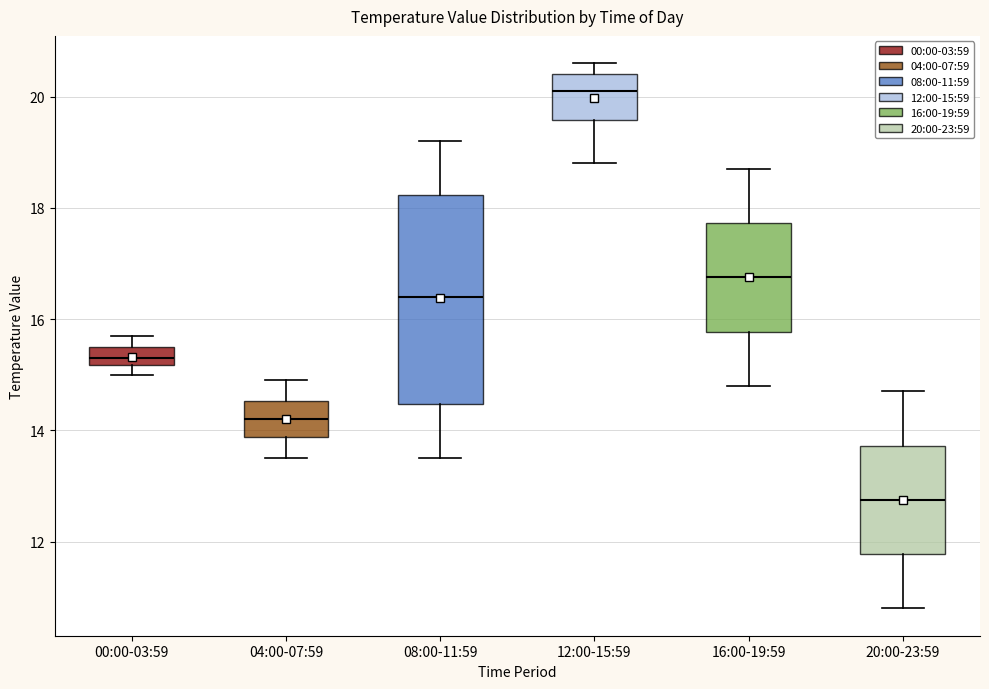

Reading left to right, read every box against the y-axis: the position of its median line, the range the box covers, and the ends of its whiskers. The values are not printed on the chart, so give them approximately, as read against the axis.

00:00-03:59: median 15.4, box 15.2 to 15.6, whiskers 15.0 to 15.8
04:00-07:59: median 14.2, box 13.8 to 14.6, whiskers 13.6 to 15.0
08:00-11:59: median 16.4, box 14.4 to 18.2, whiskers 13.6 to 19.2
12:00-15:59: median 20.2, box 19.6 to 20.4, whiskers 18.8 to 20.6
16:00-19:59: median 16.8, box 15.8 to 17.8, whiskers 14.8 to 18.8
20:00-23:59: median 12.8, box 11.8 to 13.8, whiskers 10.8 to 14.8